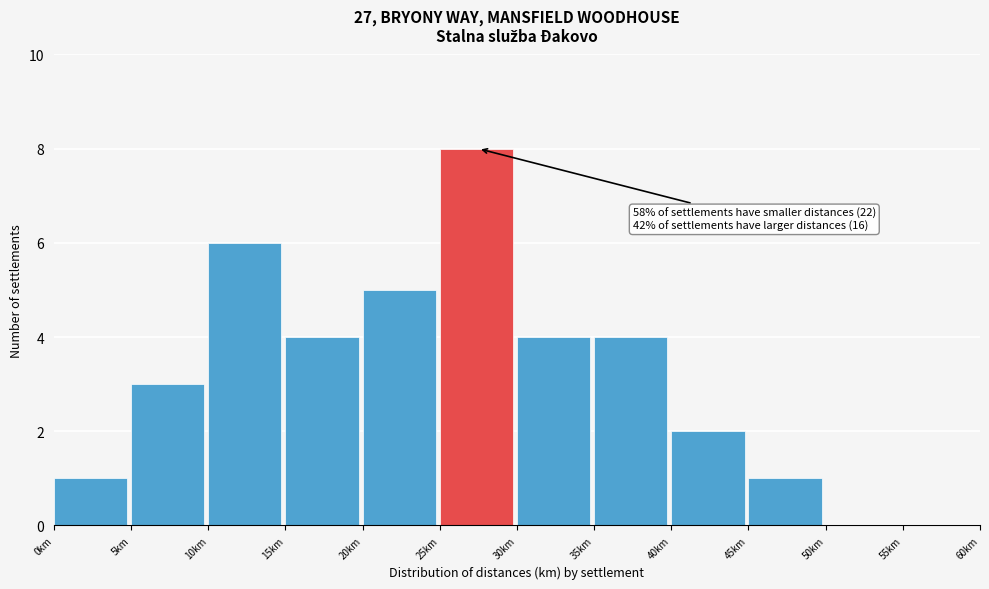

Which range on the x-axis has the tallest bar?

25 to 30